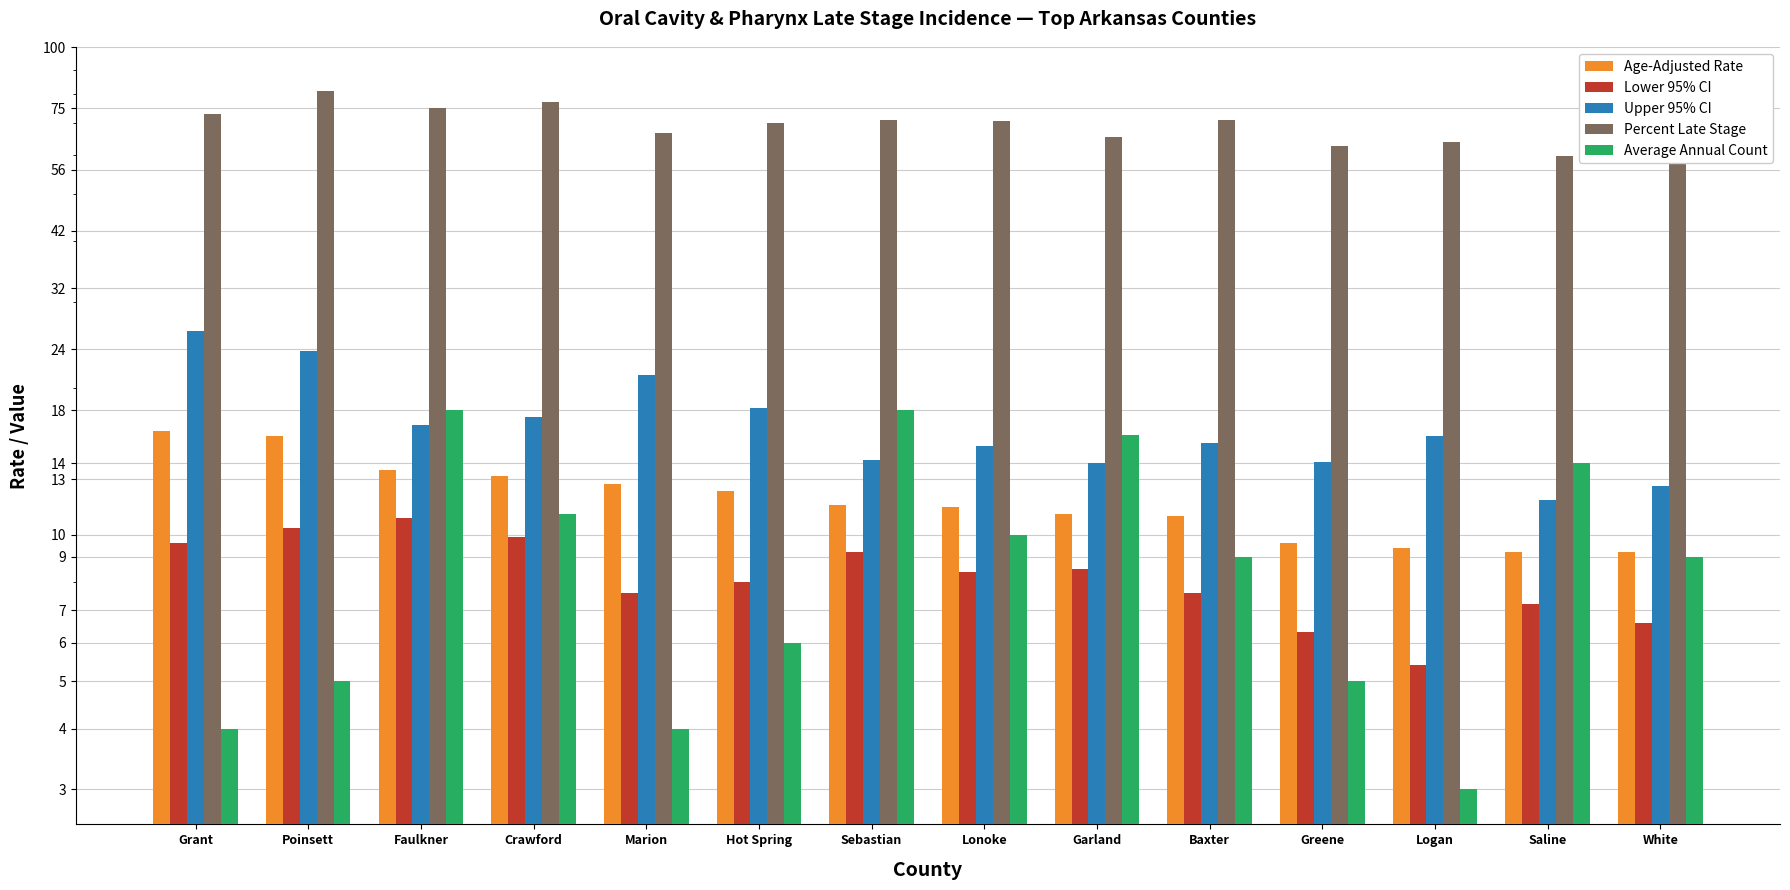

What are all the series names shown in the legend?

Age-Adjusted Rate, Lower 95% CI, Upper 95% CI, Percent Late Stage, Average Annual Count